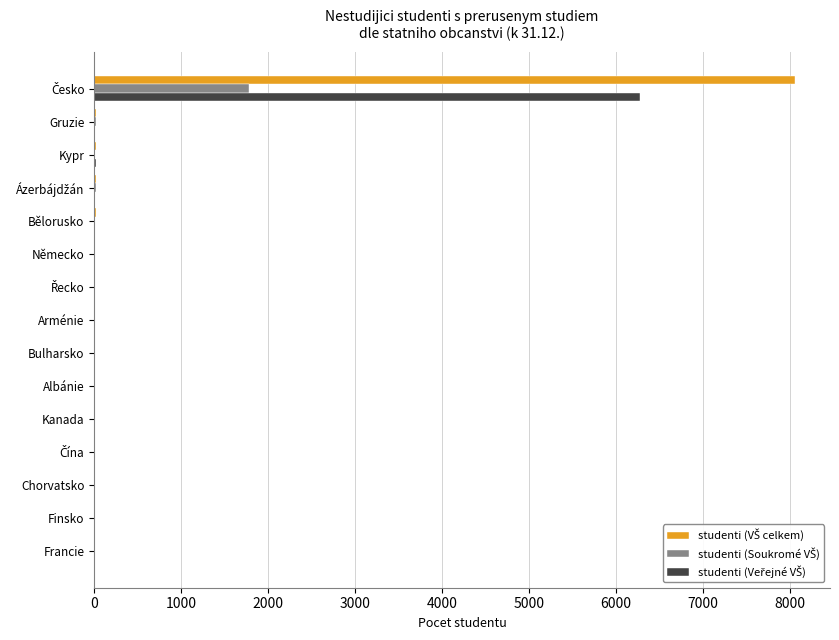

List the series in order of their peak value, lowest first.

studenti (Soukromé VŠ), studenti (Veřejné VŠ), studenti (VŠ celkem)